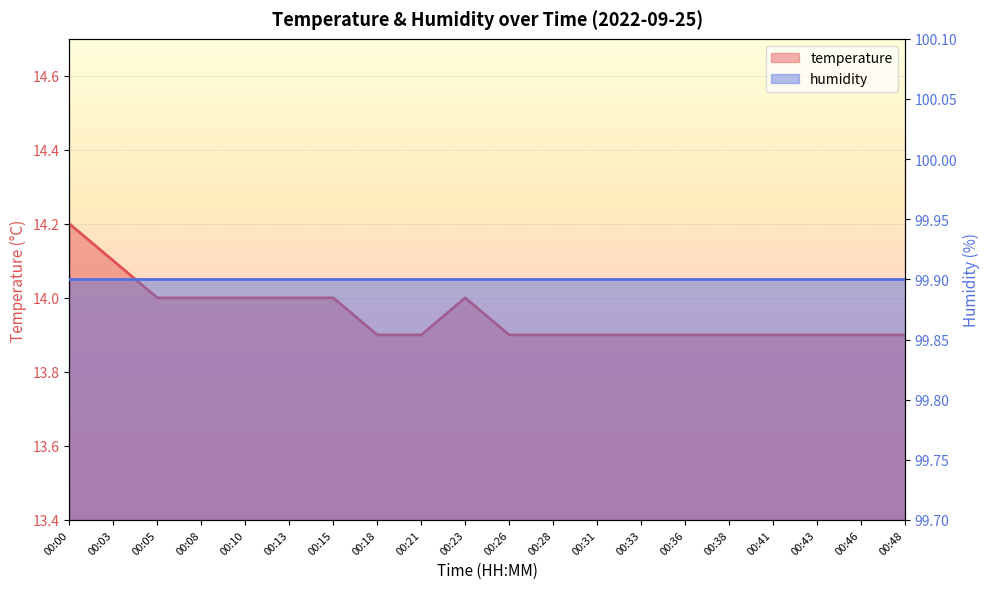

Is it true that the value at 00:38 is 22.2?

False